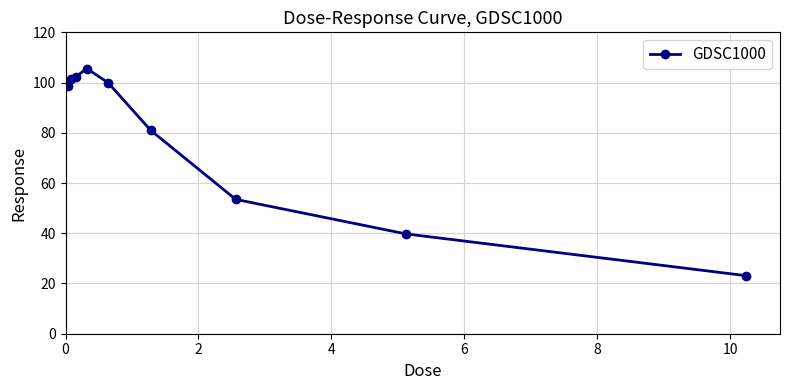

What is the value of the 2nd point from the left?

101.6